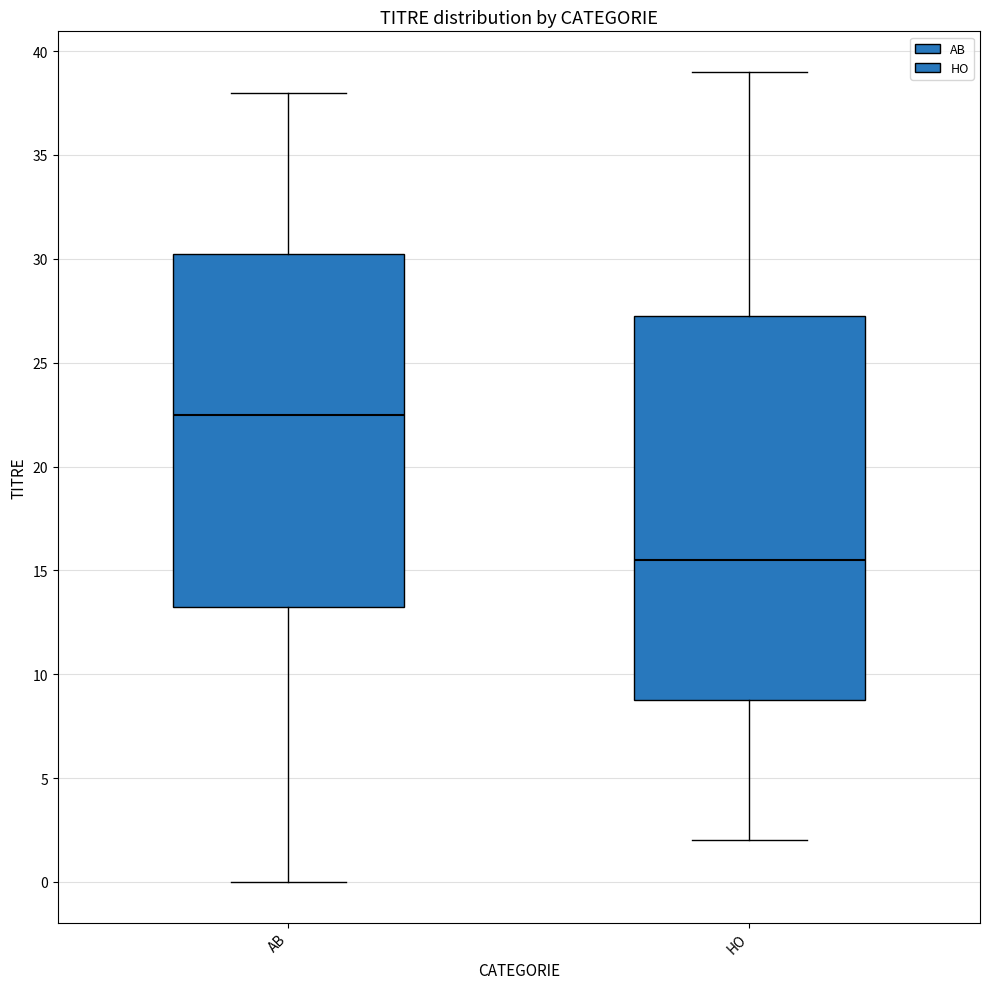

Comparing the boxes themselves (not the whiskers), which one is the tallest?

HO